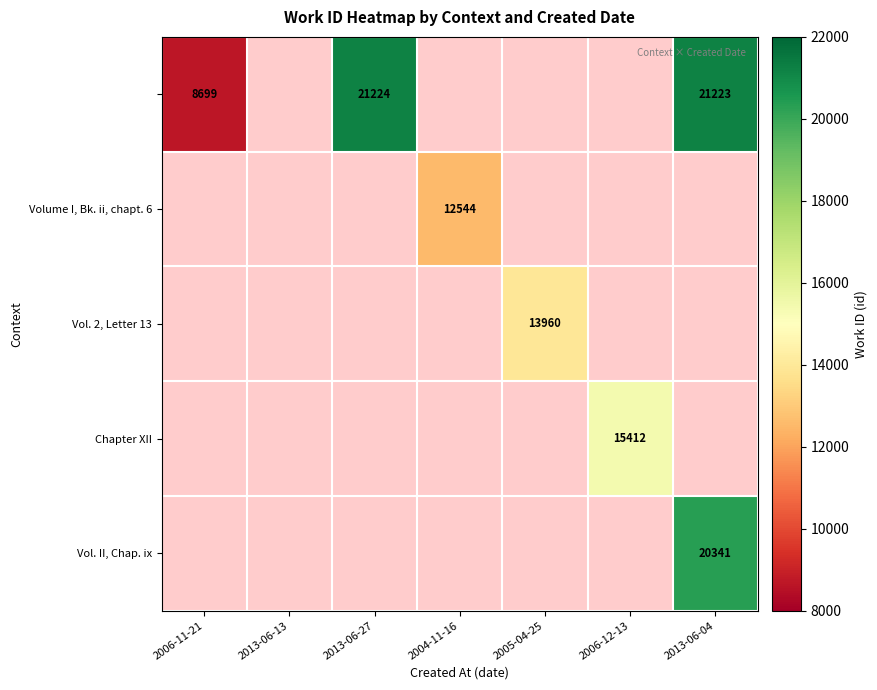

What is the smallest value displayed?

8699.0